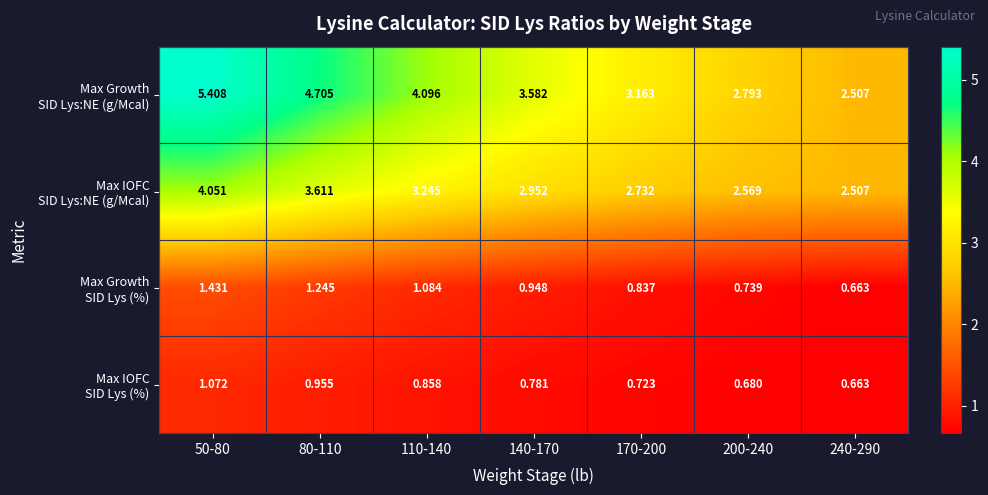

Count the number of data series in this chart.

4